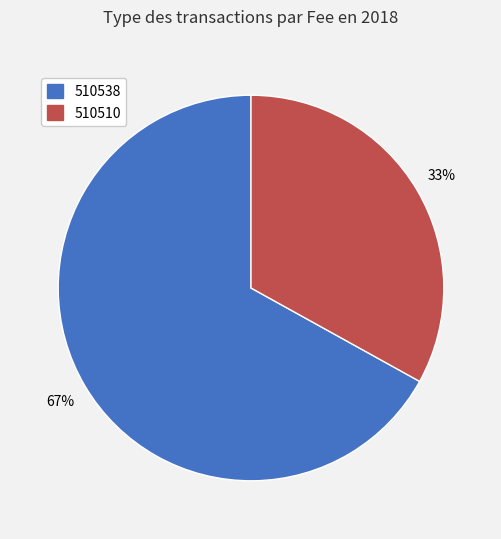

To the nearest percent, what is the difference between the largest and smallest slice percentages?

34%